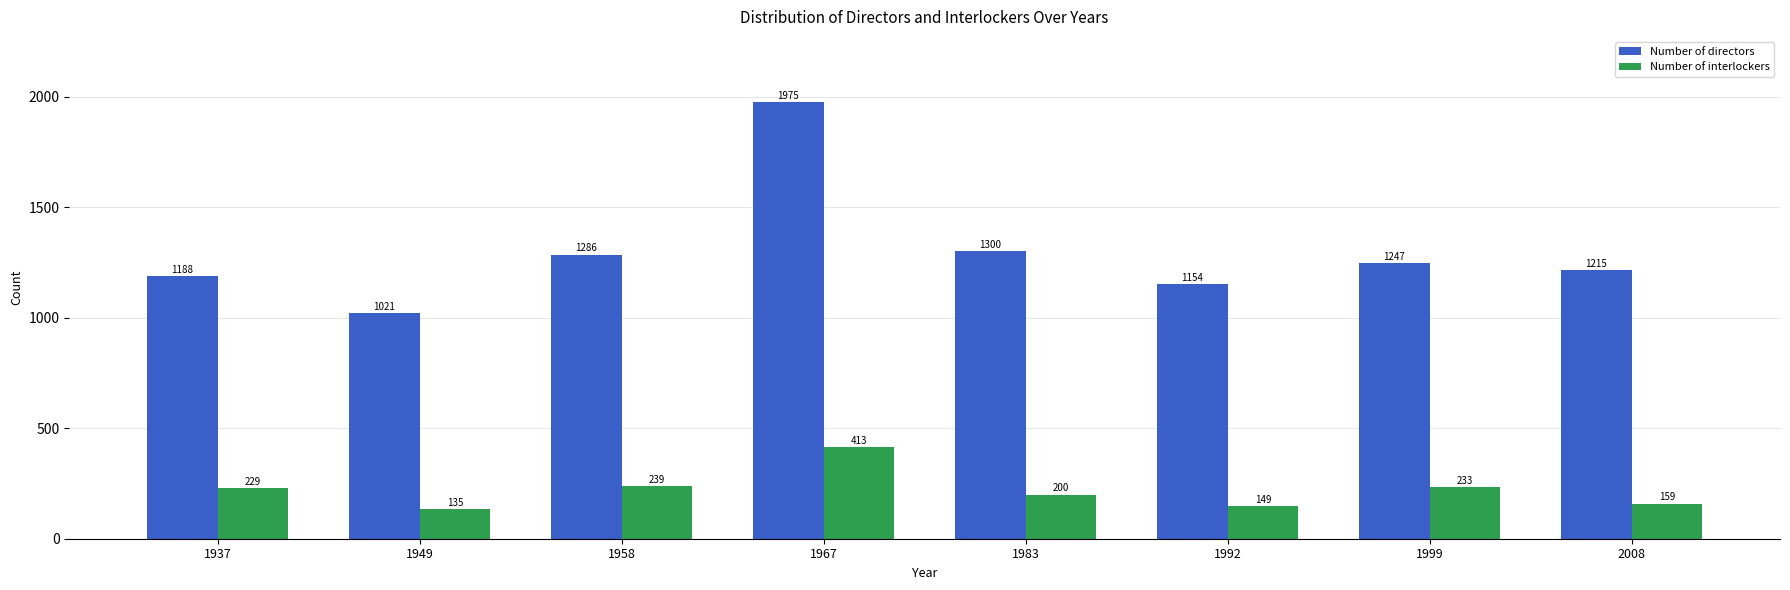

Read the Number of interlockers value at 1967, to the nearest 10.

410